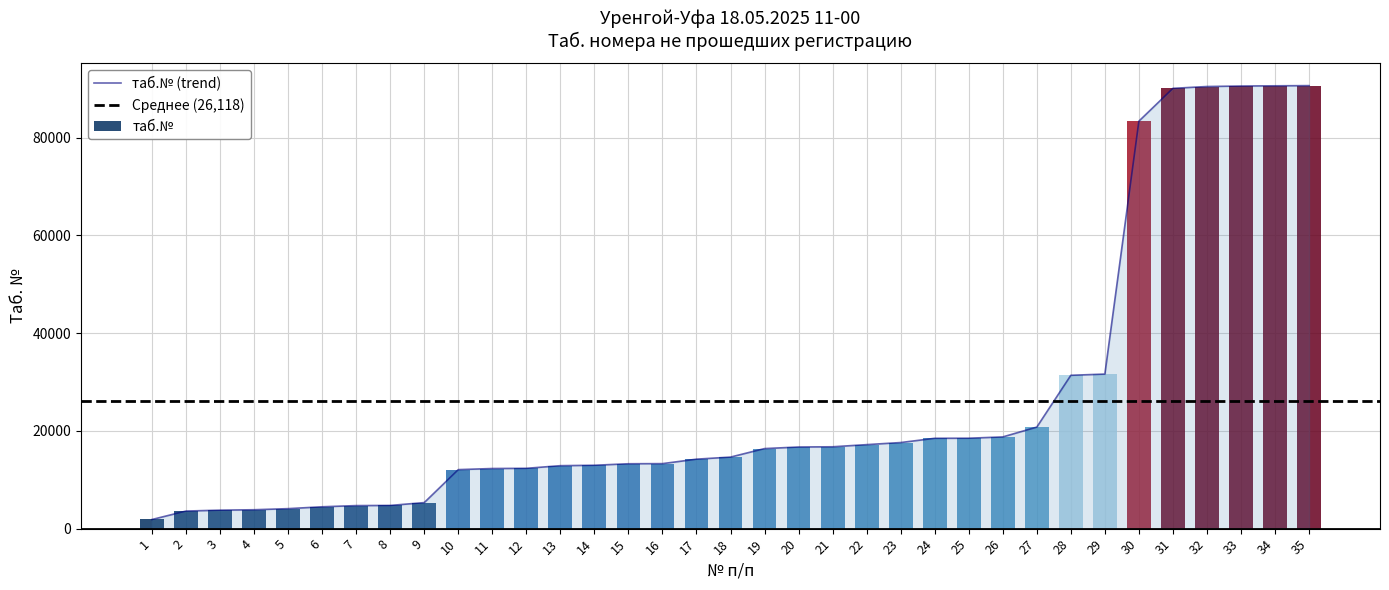

What is the change in value from 6 to 22?

+12712